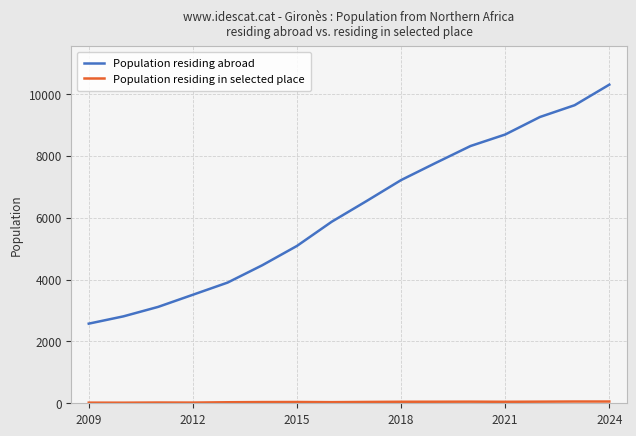

What is the difference between the maximum and minimum values in the Population residing abroad series?

7726